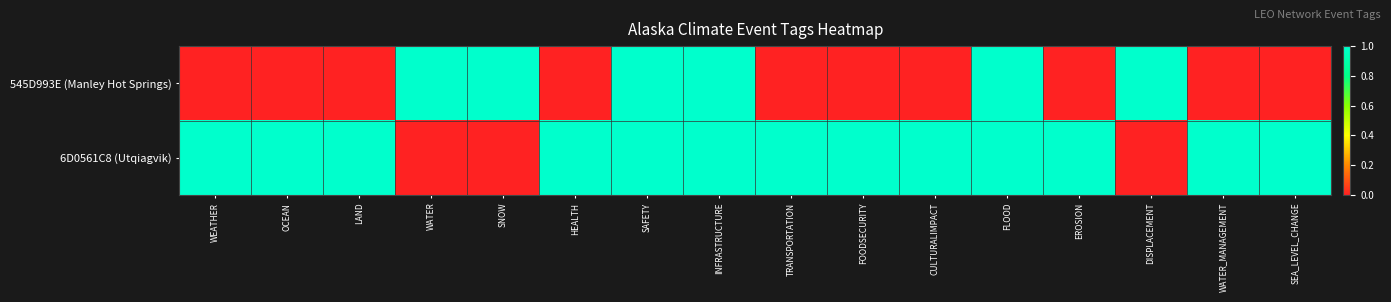

Reading left to right, what are all the values shown in this chart?

545D993E (Manley Hot Springs): WEATHER=0	OCEAN=0	LAND=0	WATER=1	SNOW=1	HEALTH=0	SAFETY=1	INFRASTRUCTURE=1	TRANSPORTATION=0	FOODSECURITY=0	CULTURALIMPACT=0	FLOOD=1	EROSION=0	DISPLACEMENT=1	WATER_MANAGEMENT=0	SEA_LEVEL_CHANGE=0
6D0561C8 (Utqiagvik): WEATHER=1	OCEAN=1	LAND=1	WATER=0	SNOW=0	HEALTH=1	SAFETY=1	INFRASTRUCTURE=1	TRANSPORTATION=1	FOODSECURITY=1	CULTURALIMPACT=1	FLOOD=1	EROSION=1	DISPLACEMENT=0	WATER_MANAGEMENT=1	SEA_LEVEL_CHANGE=1